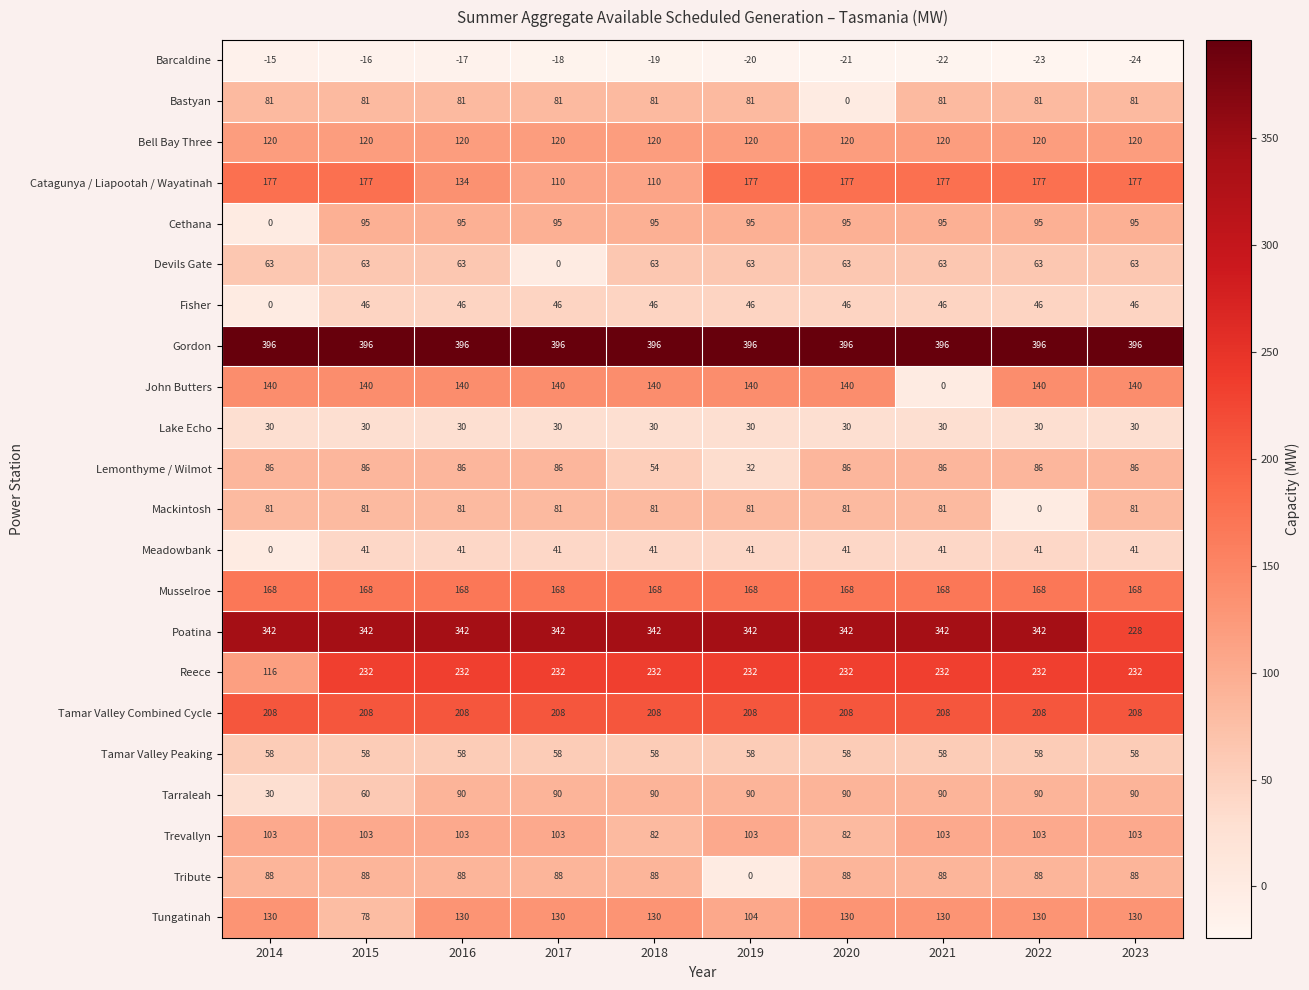

The Mackintosh series shows 81 at 2021. True or false?

True